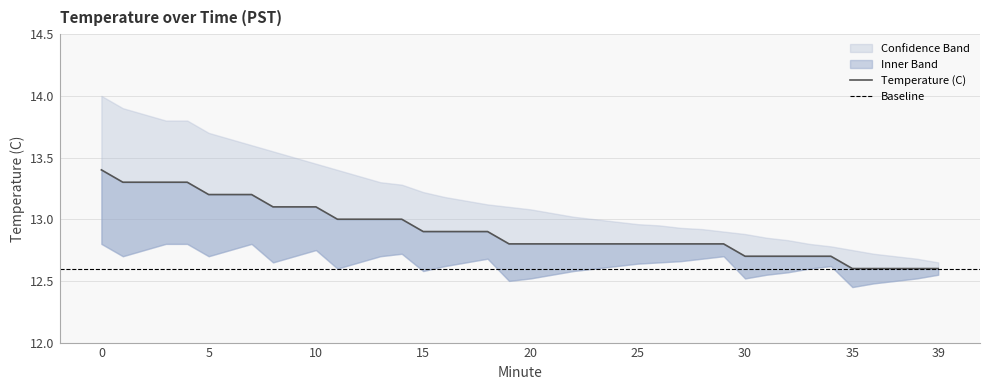

What is the value of the Temperature (C) point at the 10th from the left?

13.1